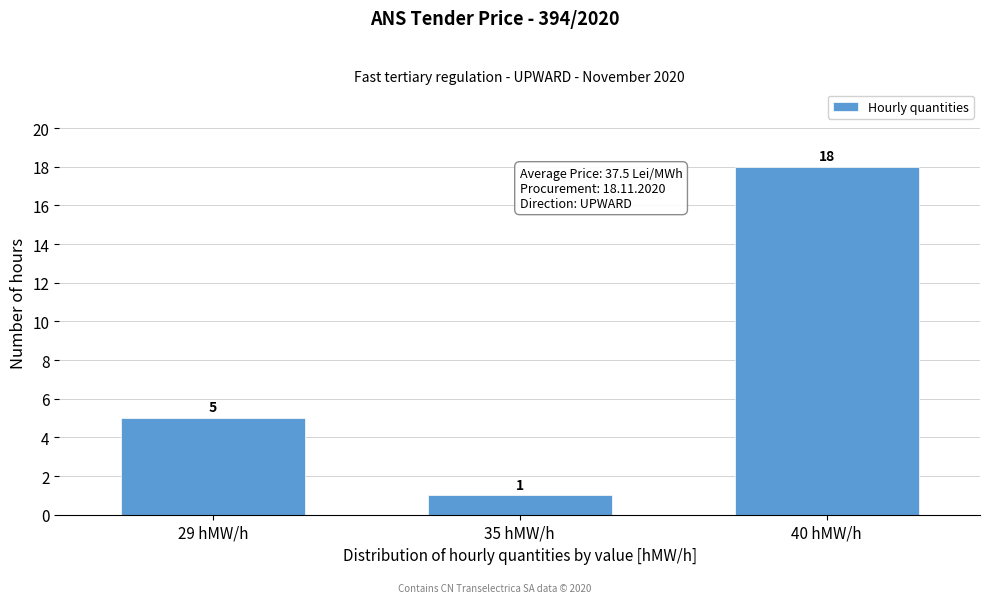

Reading right to left, extract all data points from this chart.

40 hMW/h=18	35 hMW/h=1	29 hMW/h=5